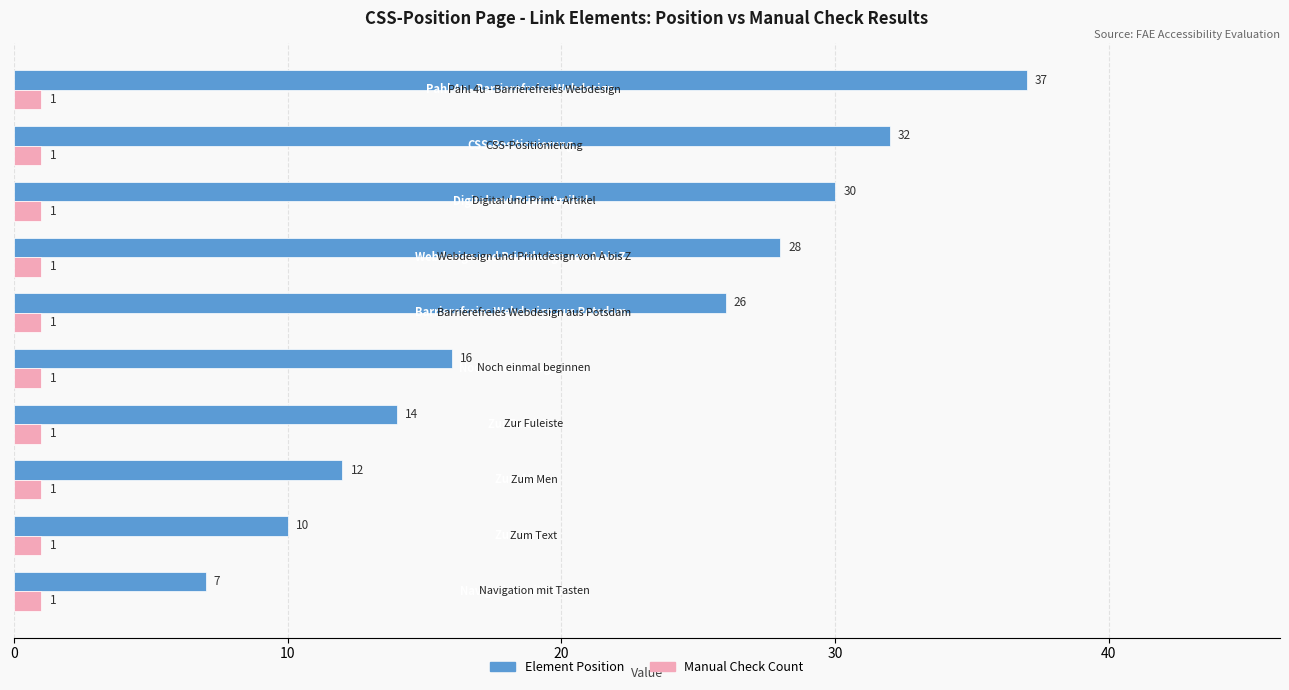

Which series has the largest total across all categories?

Element Position